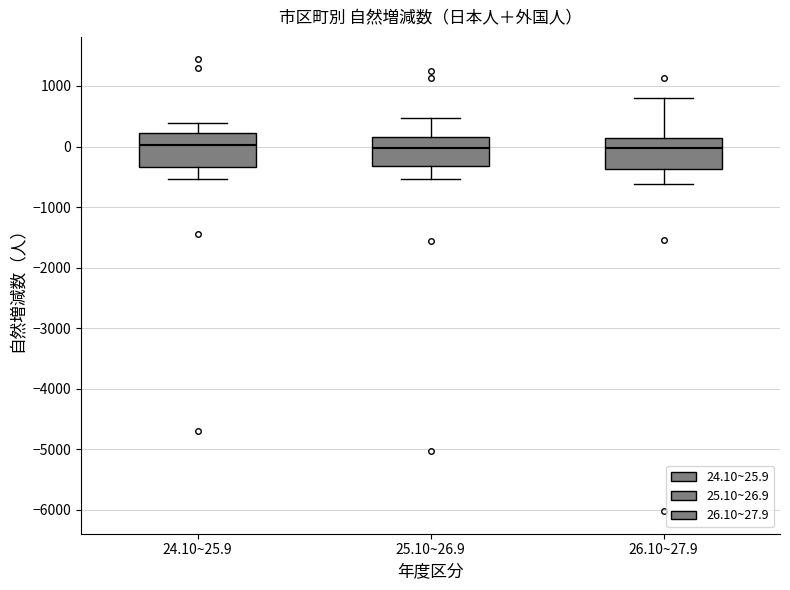

Where is the upper edge of the box for 24.10~25.9 on the y-axis? The values are not printed on the chart, so give them approximately, as read against the axis.

200